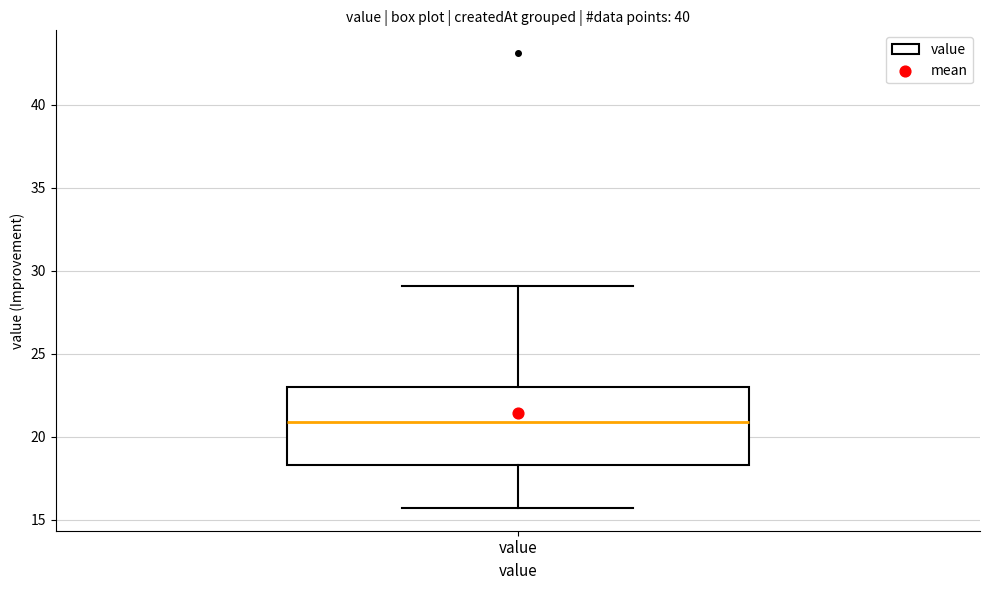

Read this box plot against the y-axis: the position of the median line, the range covered by the box, and the ends of both whiskers. The values are not printed on the chart, so give them approximately, as read against the axis.

median 21.0, box 18.5 to 23.0, whiskers 15.5 to 29.0